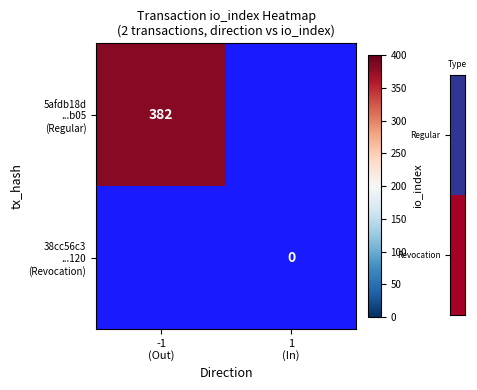

Which series has the widest spread of values?

5afdb18d ...b05 (Regular)